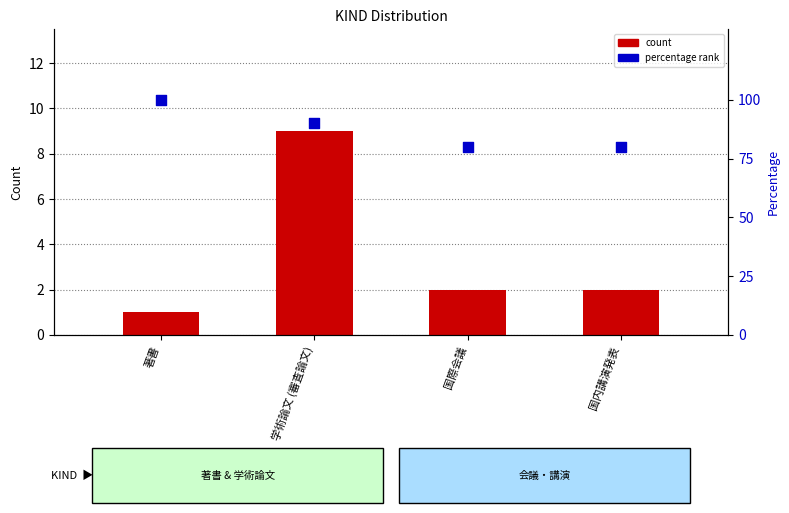

Which series has the largest total across all categories?

percentage rank